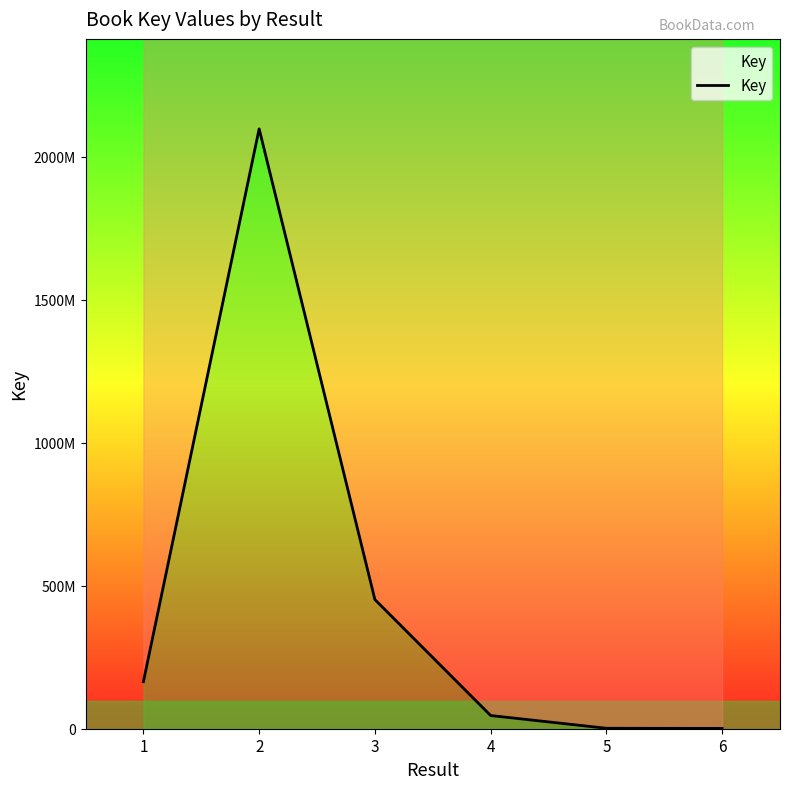

List the labels in order of value, largest first.

2, 3, 1, 4, 5, 6